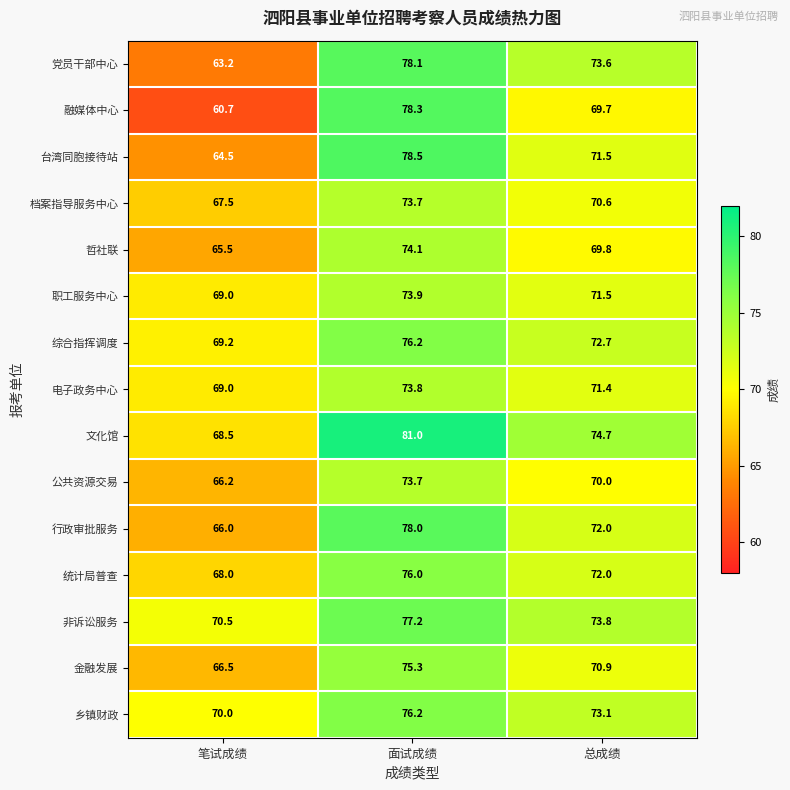

Read the 职工服务中心 value at 总成绩.

71.5